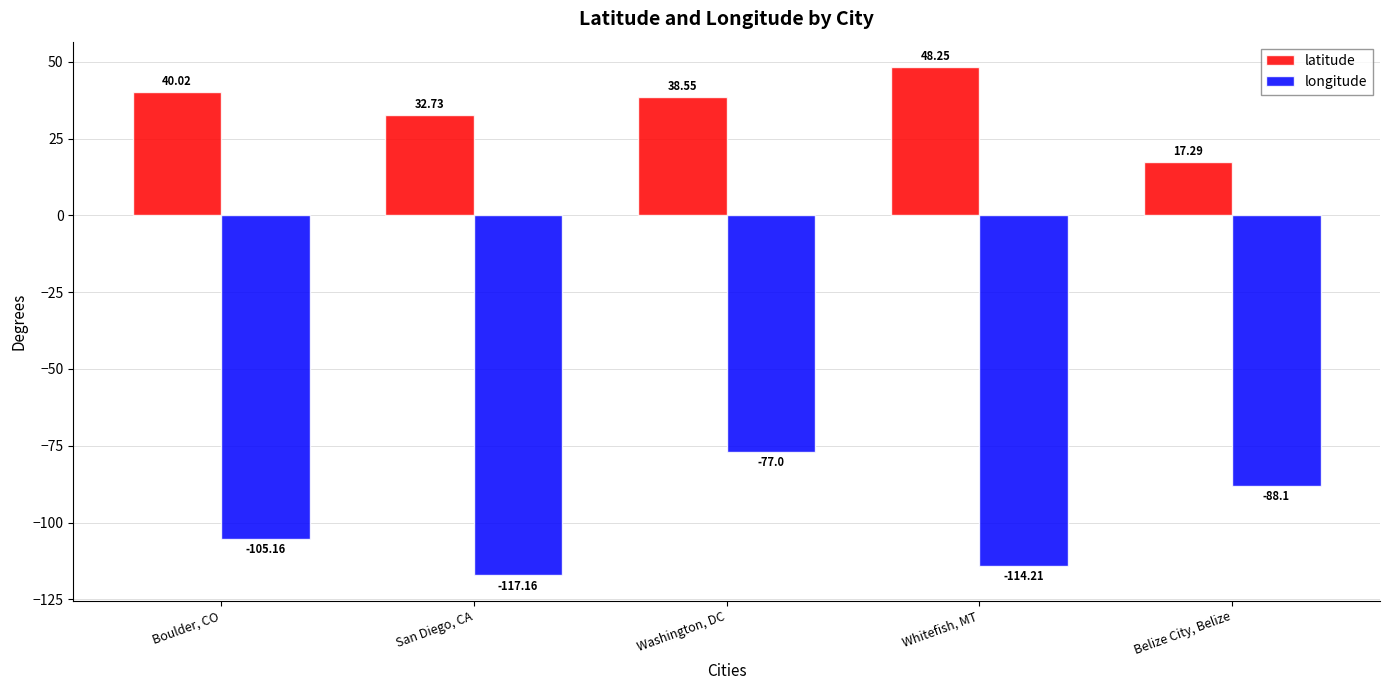

How many data points does each series have?

5